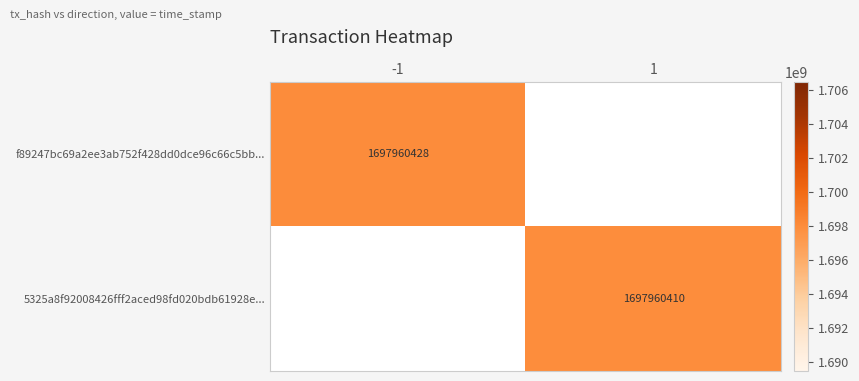

Reading left to right, transcribe all the data shown in this chart.

f89247bc69a2ee3ab752f428dd0dce96c66c5bb: -1	1697960428
5325a8f92008426fff2aced98fd020bdb61928e: 1	1697960410